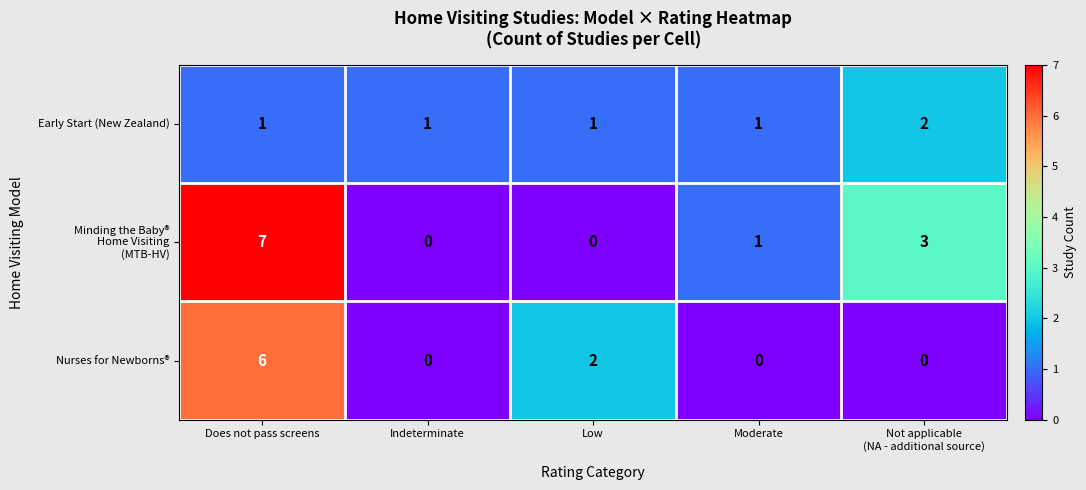

What is the maximum value shown in the chart?

7